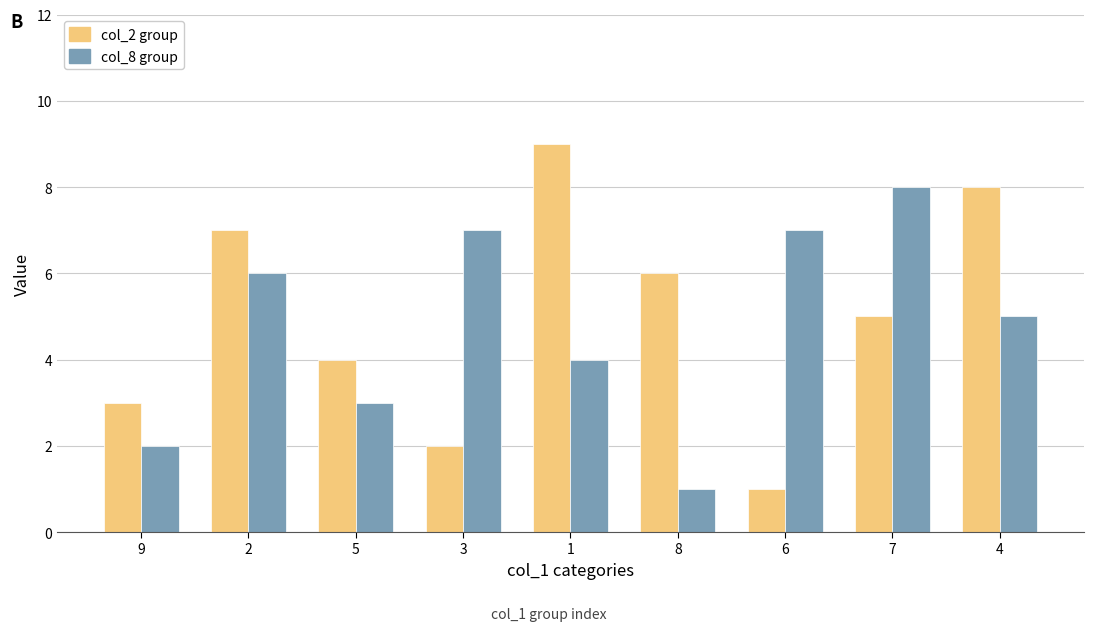

What is the sum of all col_8 group values?

43